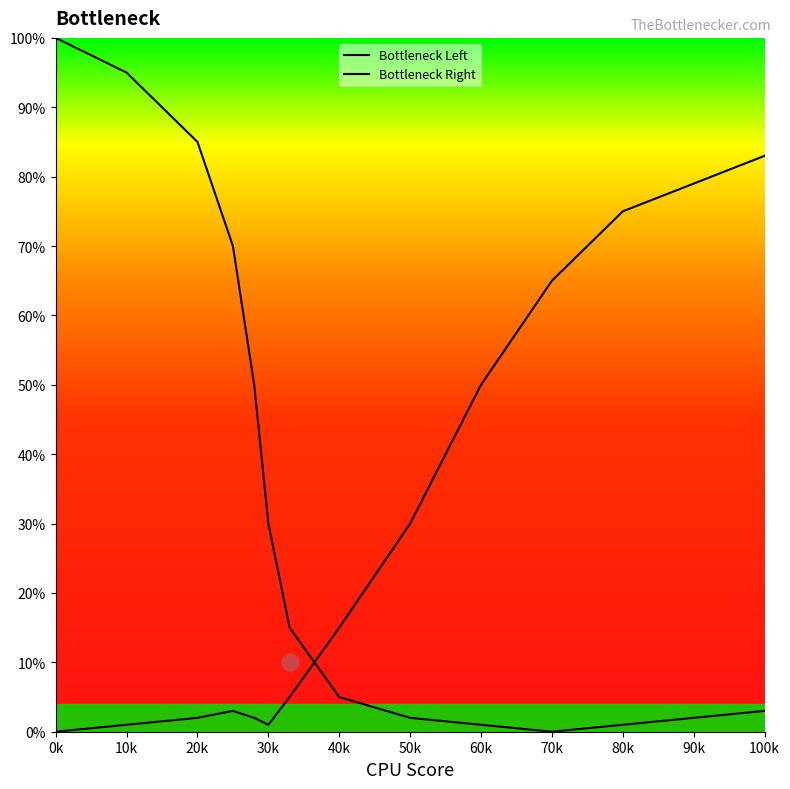

How many lines are shown in the chart?

2